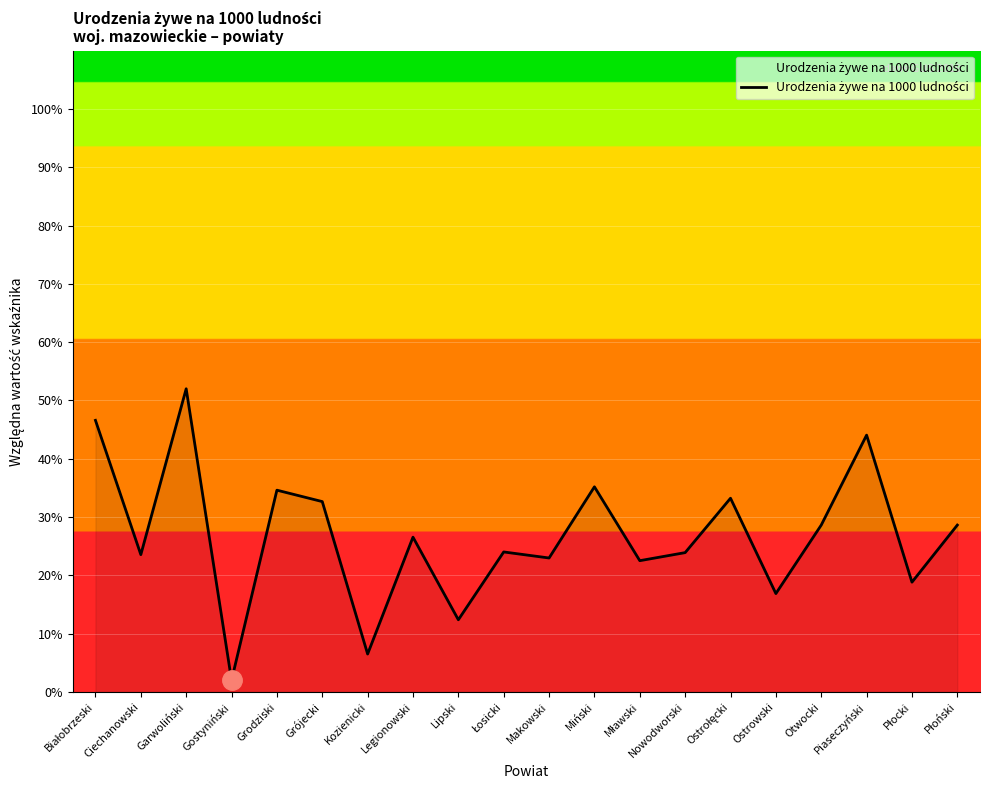

What value does the data have at Grodziski?

34.6